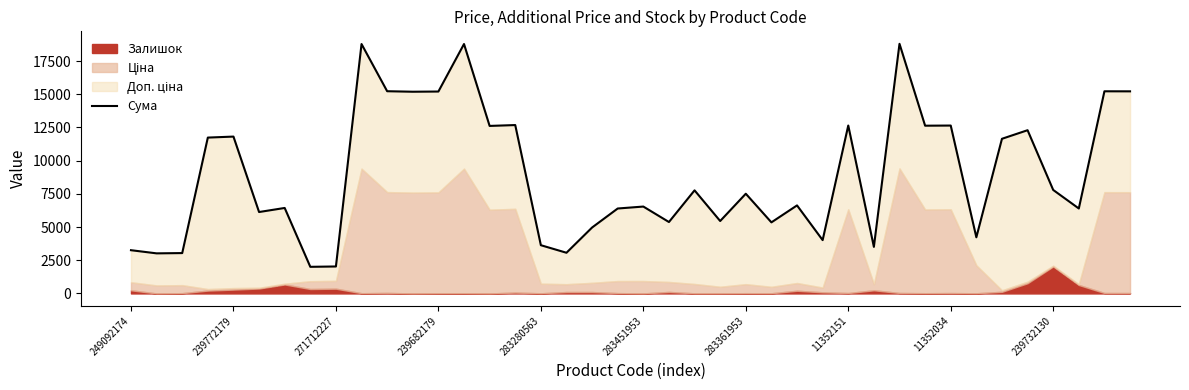

What is the average value?

8943.4